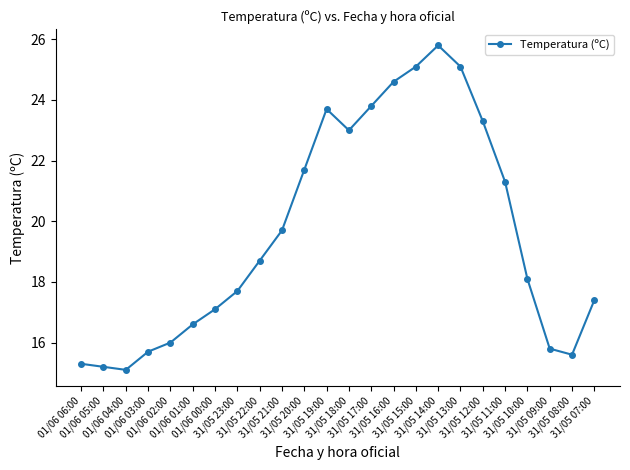

Is this an area chart (filled region under the line)?

No